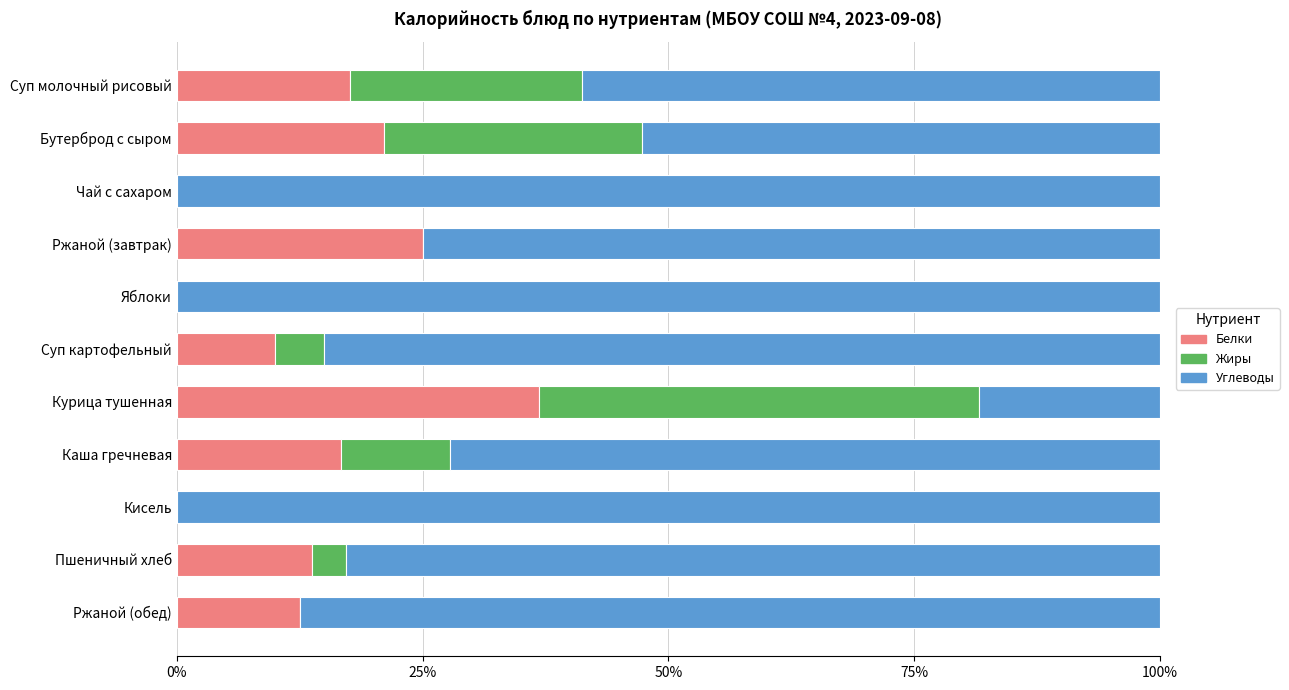

True or false: Белки has a value of 25.0 at Ржаной (завтрак).

True